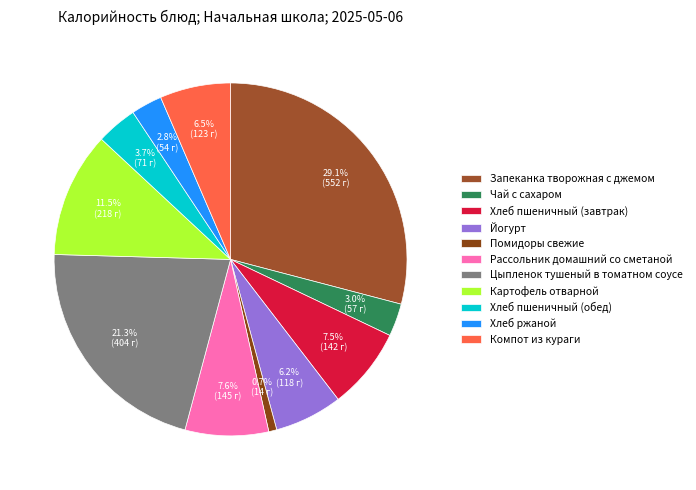

Which slice is the smallest?

Помидоры свежие